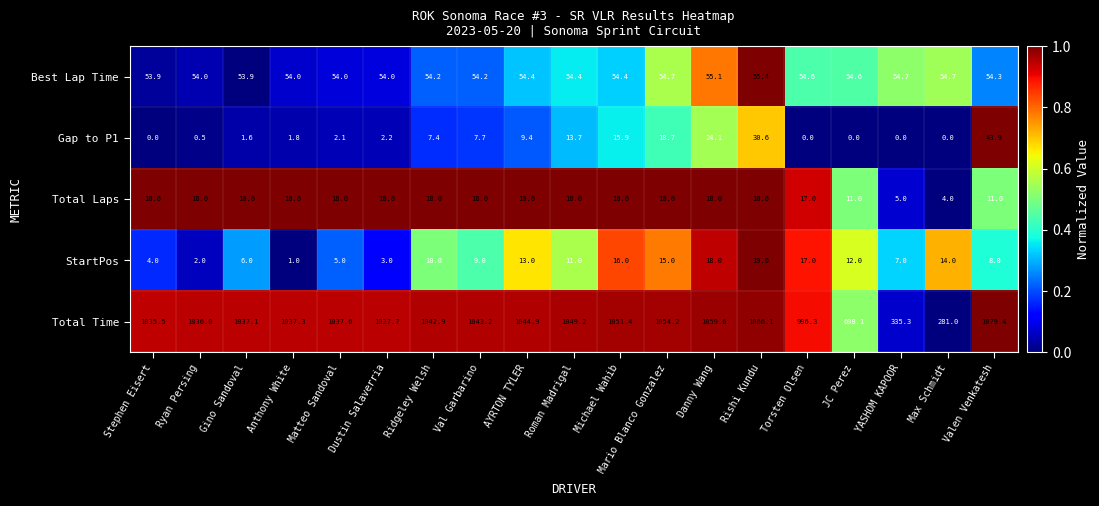

Where is Total Time nearest to the value 680?

JC Perez